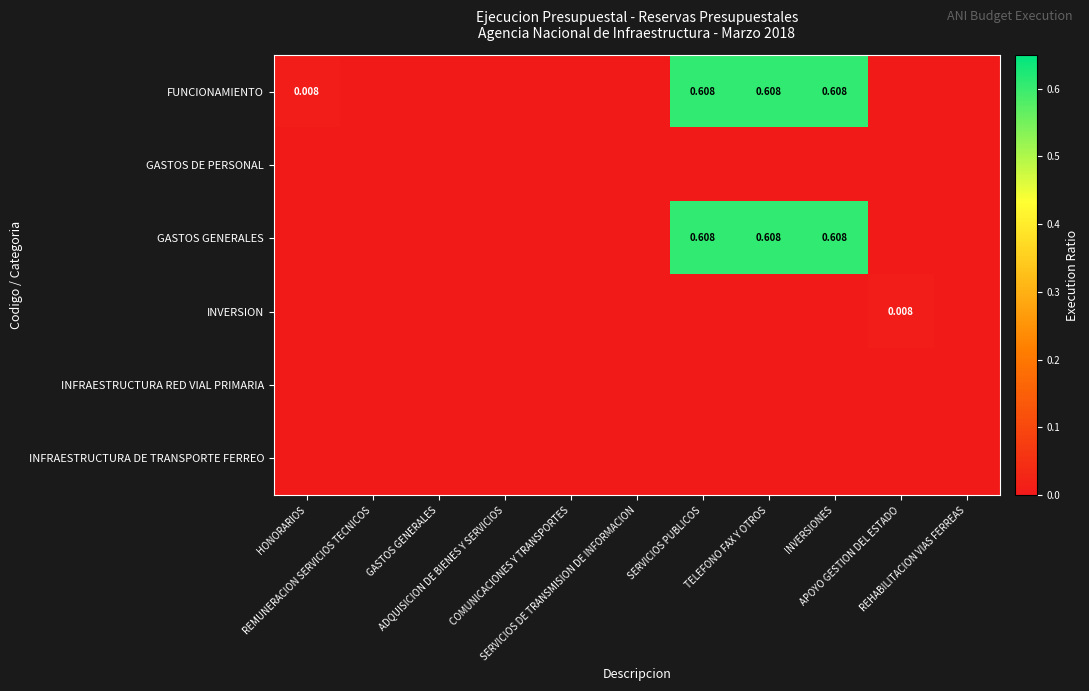

Rank the series at TELEFONO FAX Y OTROS from highest to lowest value.

FUNCIONAMIENTO, GASTOS GENERALES, GASTOS DE PERSONAL, INVERSION, INFRAESTRUCTURA RED VIAL PRIMARIA, INFRAESTRUCTURA DE TRANSPORTE FERREO